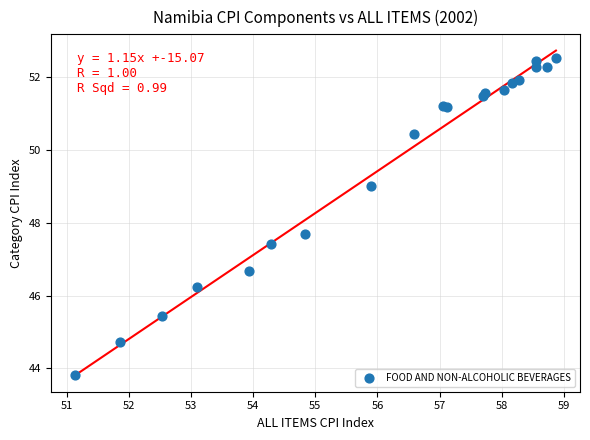

What Y value in the scatter plot is closest to 48?

47.7